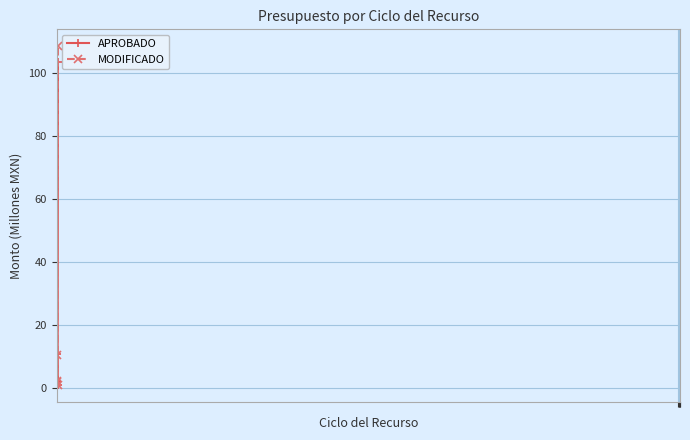

What is the value of the APROBADO point at the 5th from the left?

103.6